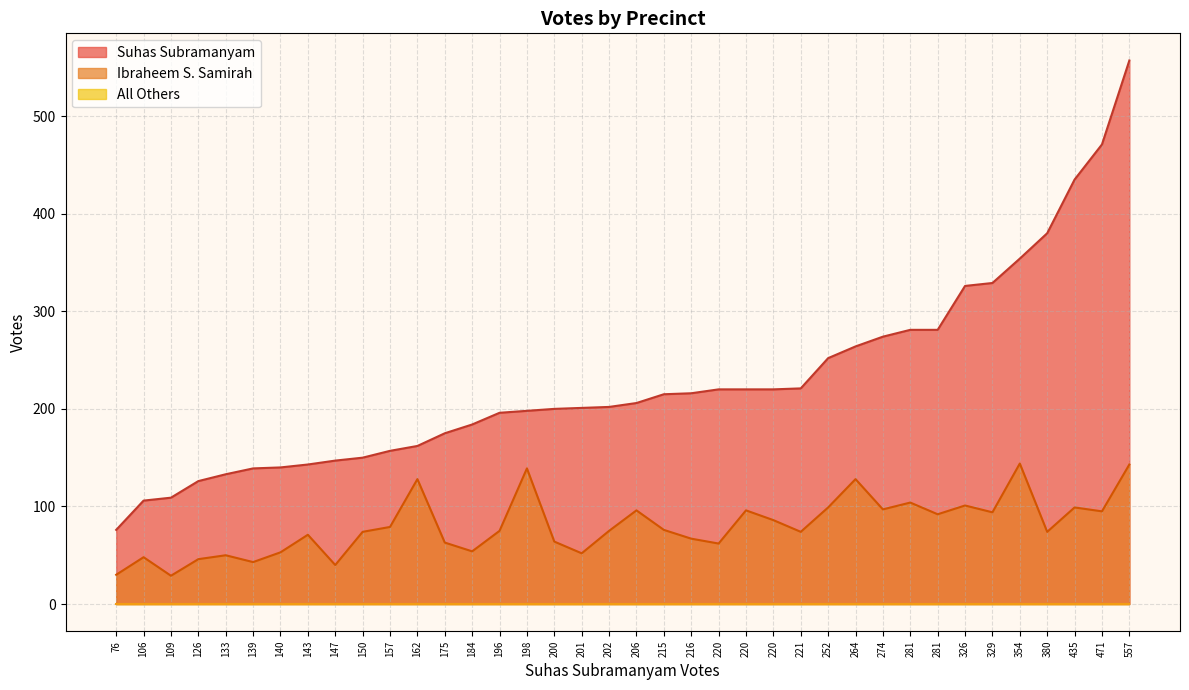

What are all the series names shown in the legend?

Suhas Subramanyam, Ibraheem S. Samirah, All Others